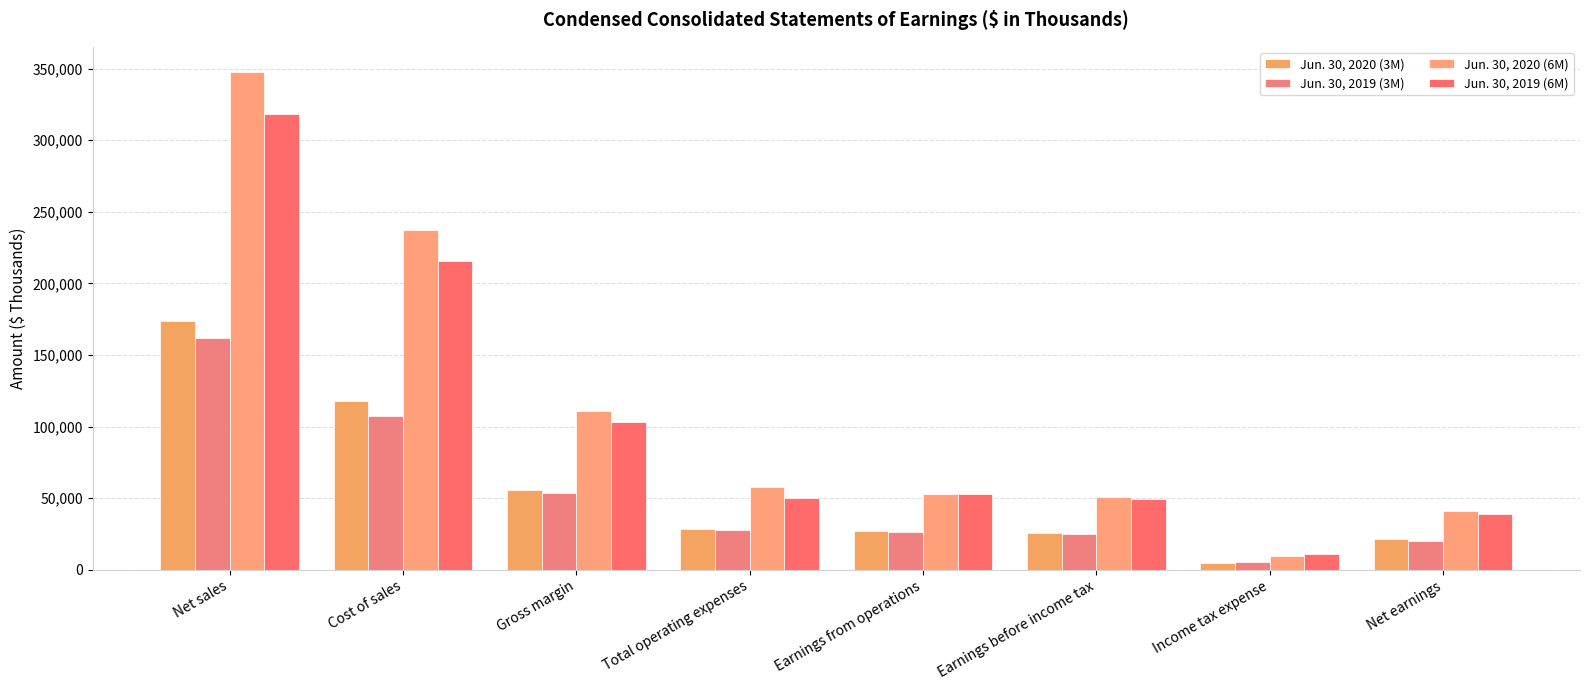

What is the sum of the Jun. 30, 2020 (3M) values at Cost of sales and Net sales?

291330